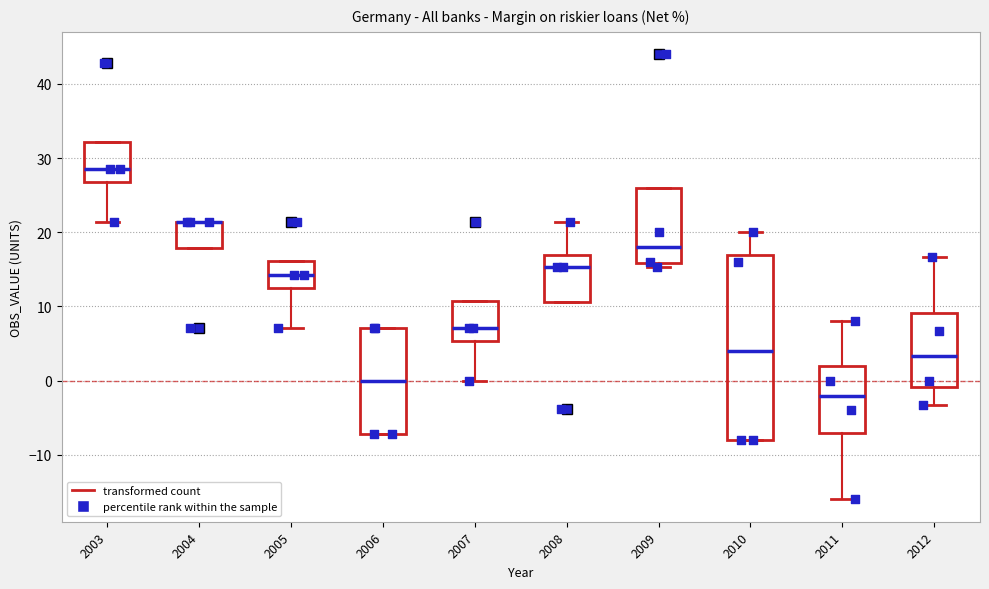

Reading left to right, transcribe this box plot: for each box, give where its median line is, the range the box spans, and where its two whiskers end, as read against the y-axis. The values are not printed on the chart, so give them approximately, as read against the axis.

2003: median 29, box 27 to 32, whiskers 21 to 32
2004: median 21 (drawn on the box's upper edge), box 18 to 21, whiskers 18 to 21
2005: median 14, box 12 to 16, whiskers 7 to 16
2006: median 0, box -7 to 7, whiskers -7 to 7
2007: median 7, box 5 to 11, whiskers 0 to 11
2008: median 15, box 11 to 17, whiskers 11 to 21
2009: median 18, box 16 to 26, whiskers 15 to 26
2010: median 4, box -8 to 17, whiskers -8 to 20
2011: median -2, box -7 to 2, whiskers -16 to 8
2012: median 3, box -1 to 9, whiskers -3 to 17